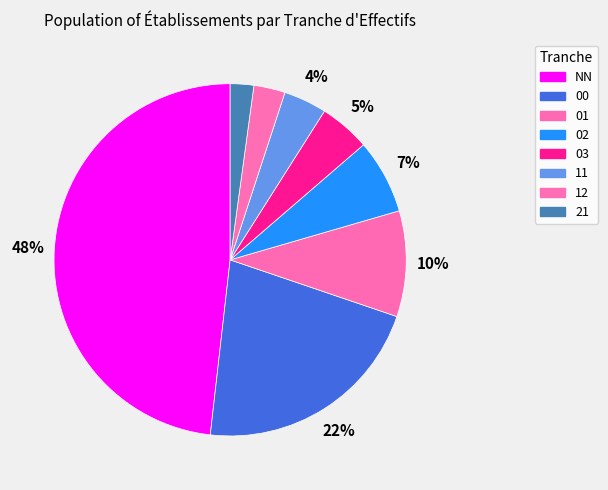

Count the number of slices in the pie.

8